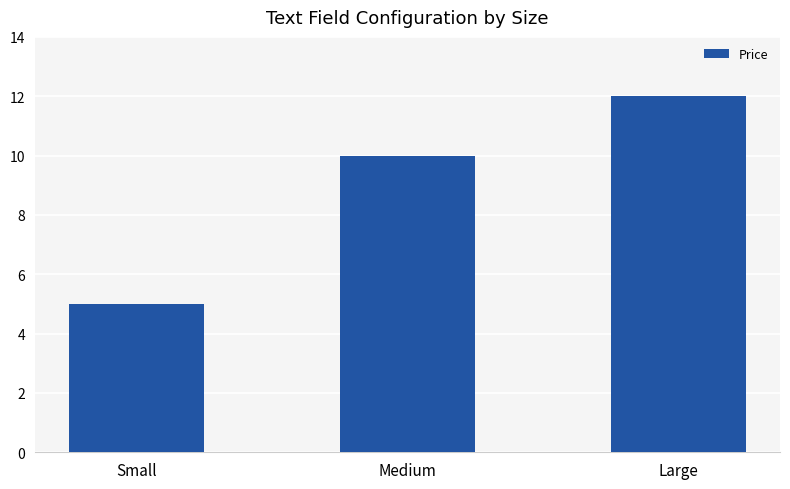

What is the sum of all values?

27